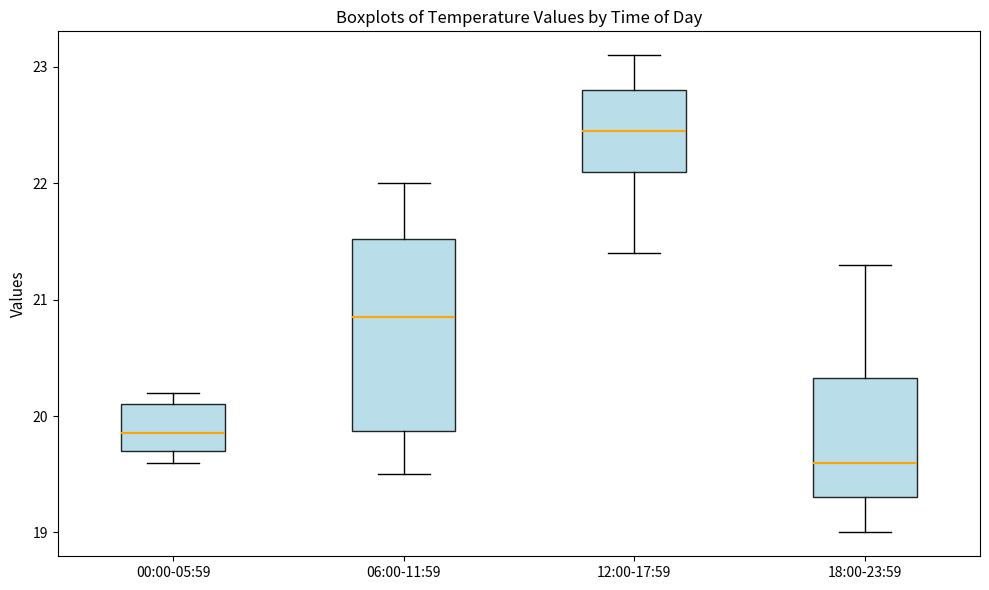

Reading left to right, transcribe this box plot: for each box, give where its median line is, the range the box spans, and where its two whiskers end, as read against the y-axis. The values are not printed on the chart, so give them approximately, as read against the axis.

00:00-05:59: median 19.9, box 19.7 to 20.1, whiskers 19.6 to 20.2
06:00-11:59: median 20.9, box 19.9 to 21.5, whiskers 19.5 to 22.0
12:00-17:59: median 22.5, box 22.1 to 22.8, whiskers 21.4 to 23.1
18:00-23:59: median 19.6, box 19.3 to 20.3, whiskers 19.0 to 21.3